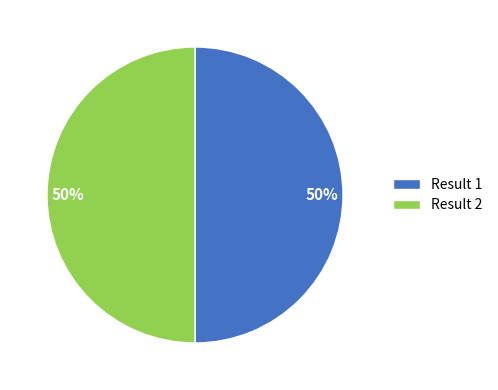

Combined, do Result 1 and Result 2 account for over 50%?

Yes